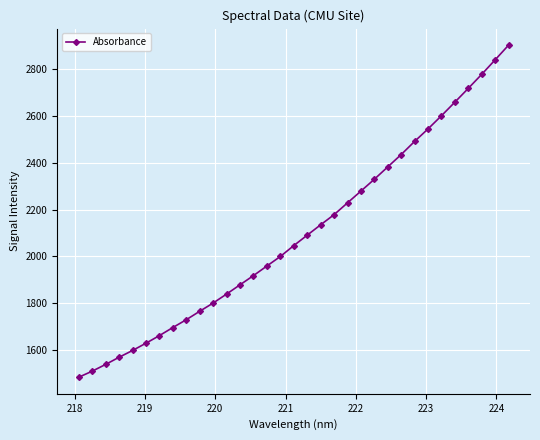

What is the sum of all values?

69203.8